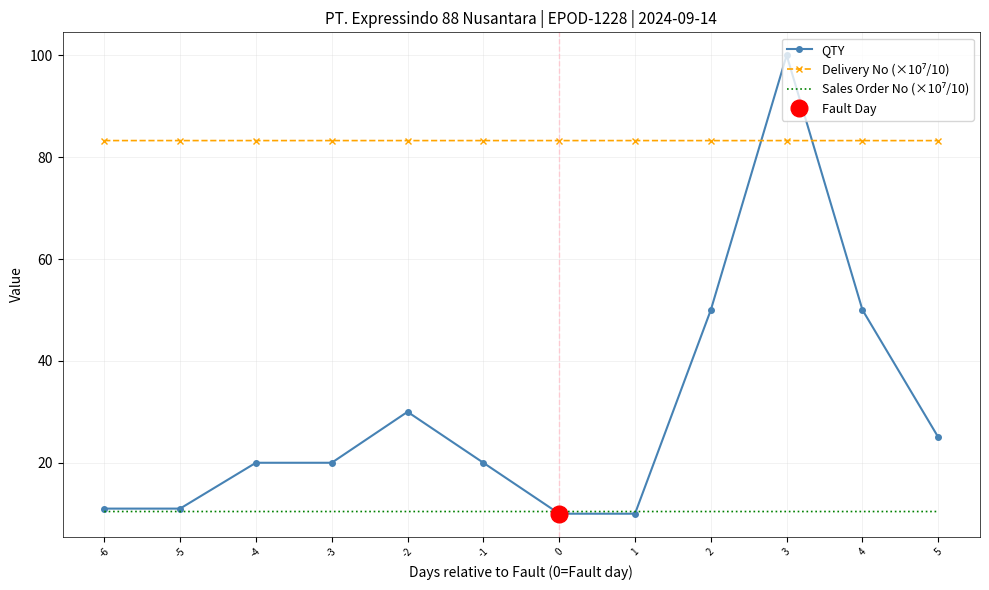

Is it true that Delivery No (×10⁷/10) equals 83.2 at -2?

True